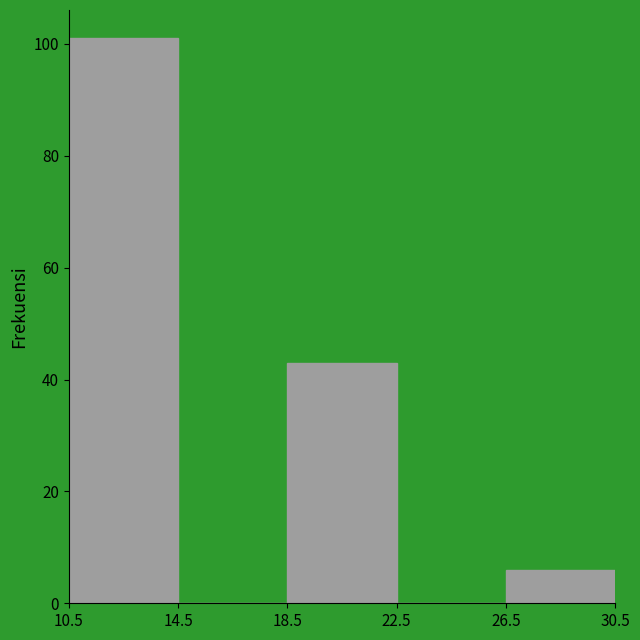

Which range on the x-axis has the tallest bar?

10.5 to 14.5